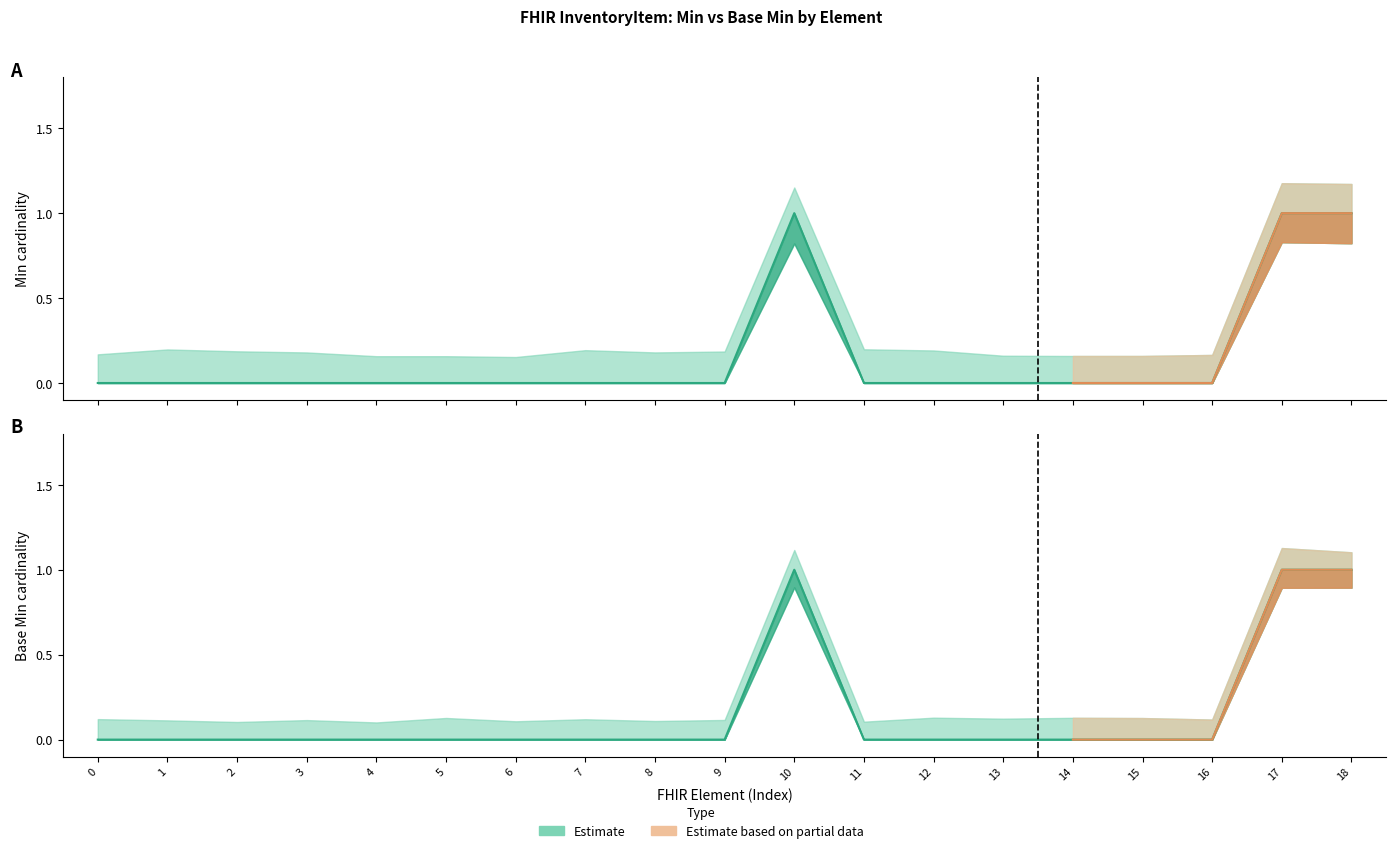

True or false: Min and Base Min intersect in this chart.

False